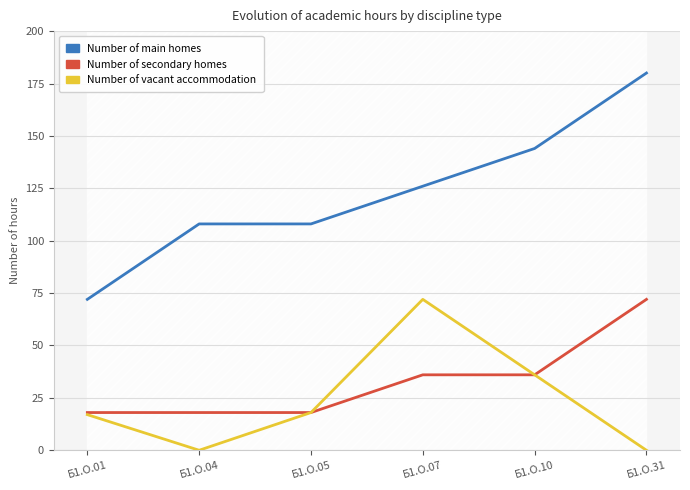

What are all the series names shown in the legend?

Number of main homes, Number of secondary homes, Number of vacant accommodation